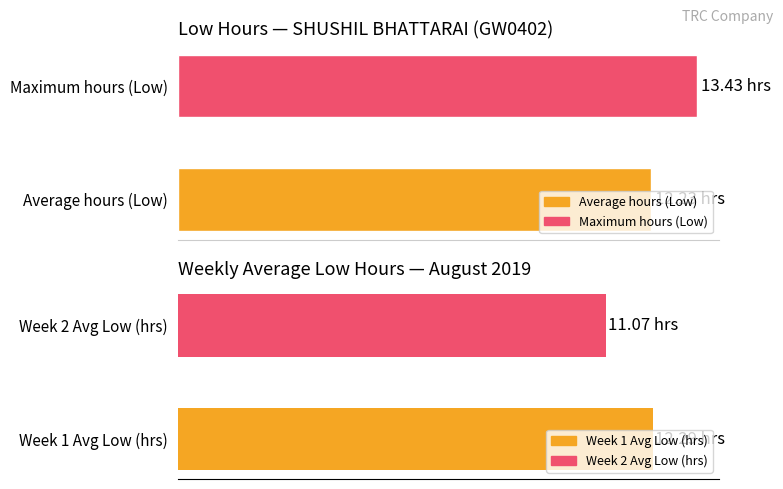

Reading left to right, list all the values displayed in this chart.

Low Hours: 12.2	13.4
Weekly Avg Low: 12.3	11.1